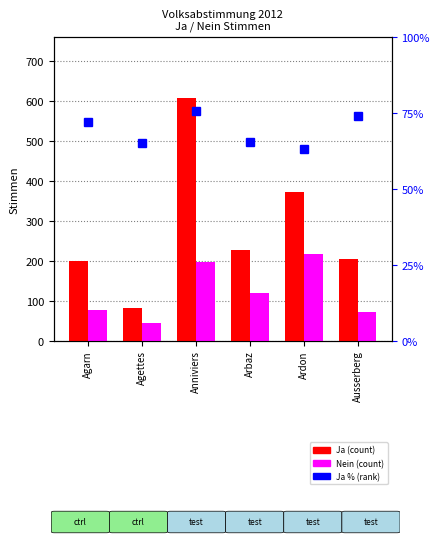

At Anniviers, list the series in order from smallest to largest.

Ja %, Nein, Ja